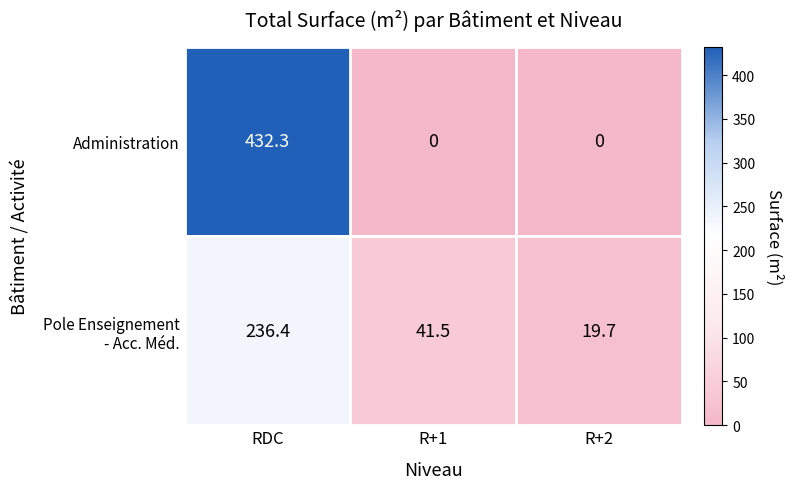

What is the maximum value for Administration?

432.3